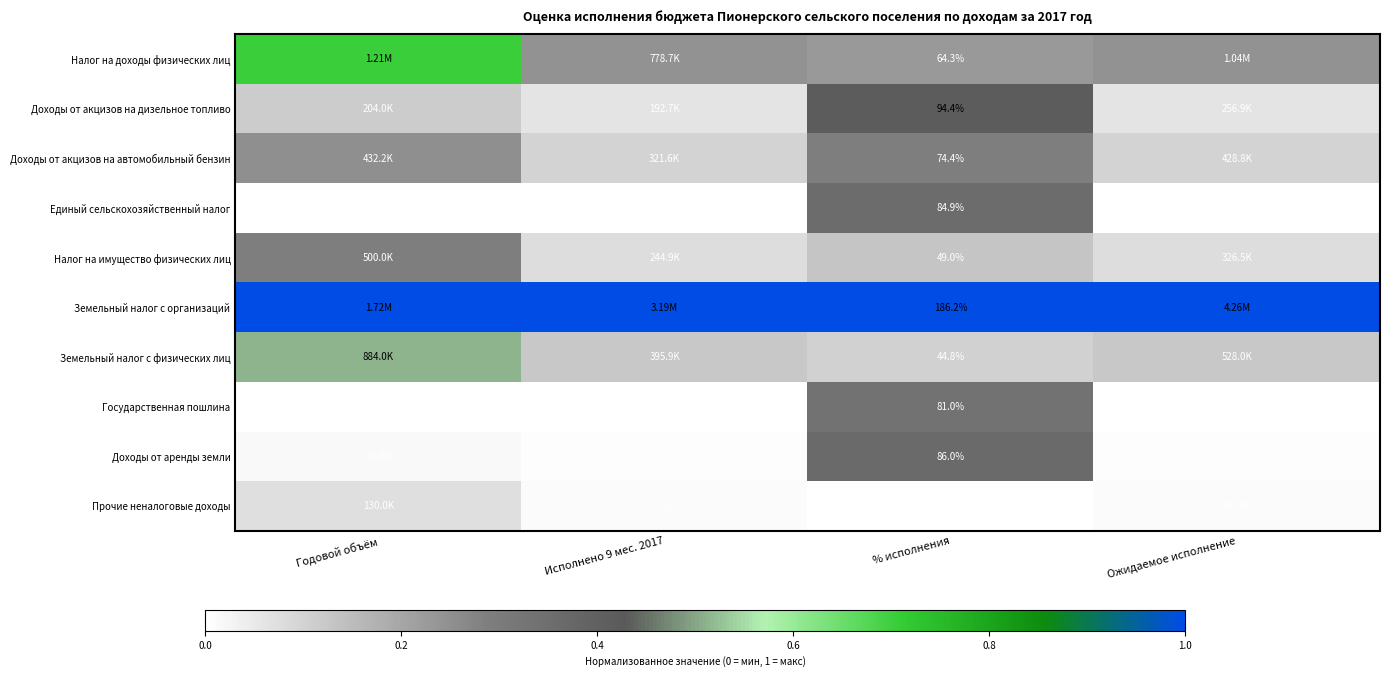

The Прочие неналоговые доходы series shows -0.0 at % исполнения. True or false?

False